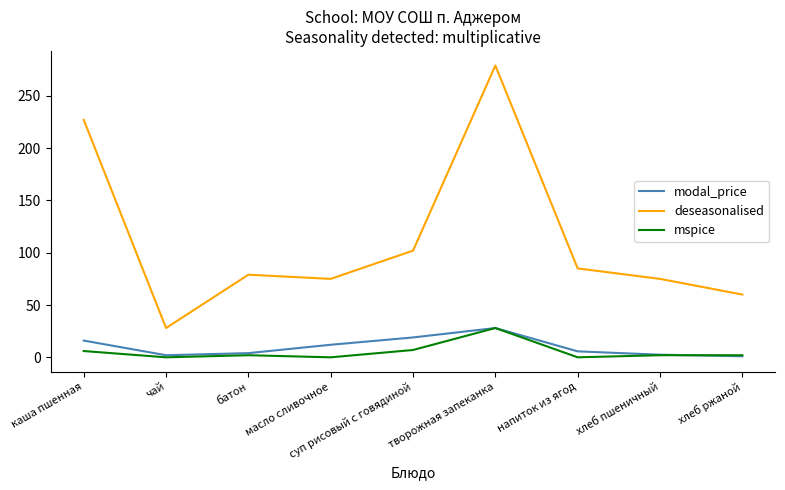

Which category has the lowest value in the deseasonalised series?

чай